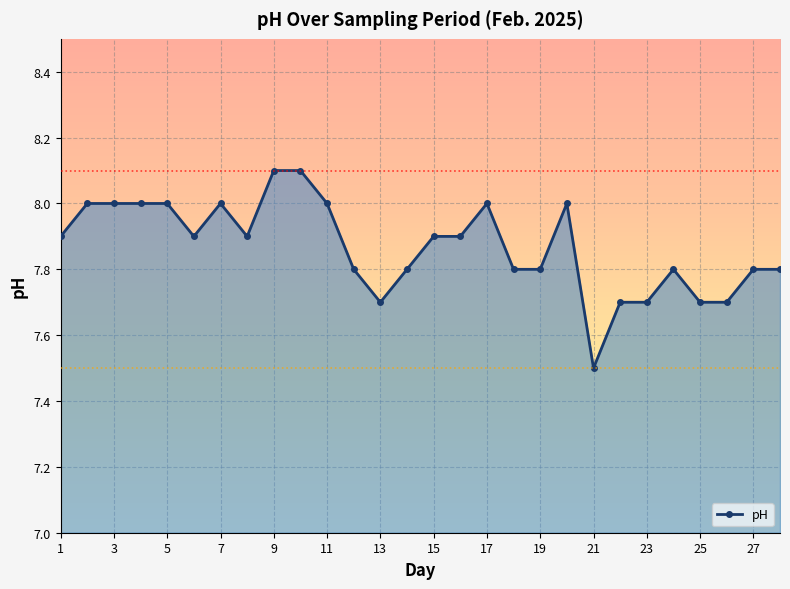

Reading left to right, transcribe all the data shown in this chart.

7.9	8.0	8.0	8.0	8.0	7.9	8.0	7.9	8.1	8.1	8.0	7.8	7.7	7.8	7.9	7.9	8.0	7.8	7.8	8.0	7.5	7.7	7.7	7.8	7.7	7.7	7.8	7.8